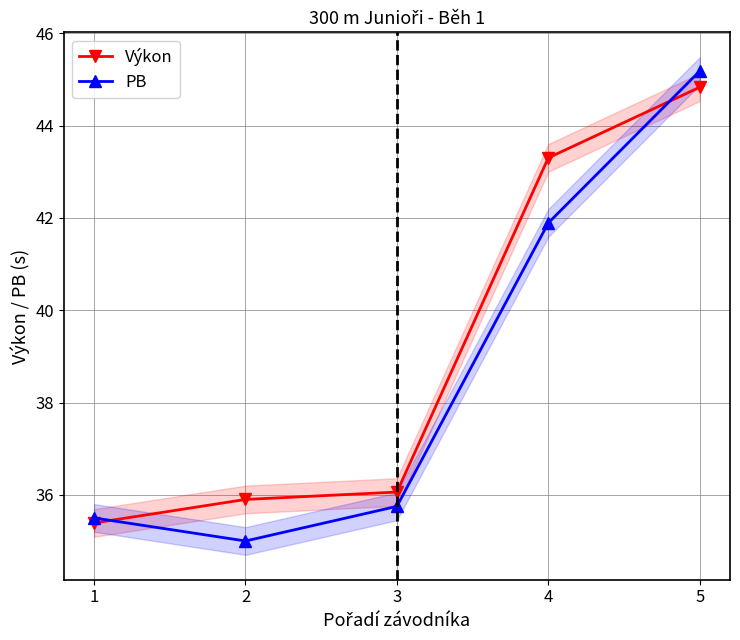

Reading left to right, transcribe all the data shown in this chart.

Výkon: 1=35.4	2=35.9	3=36.1	4=43.3	5=44.8
PB: 1=35.5	2=35.0	3=35.8	4=41.9	5=45.2